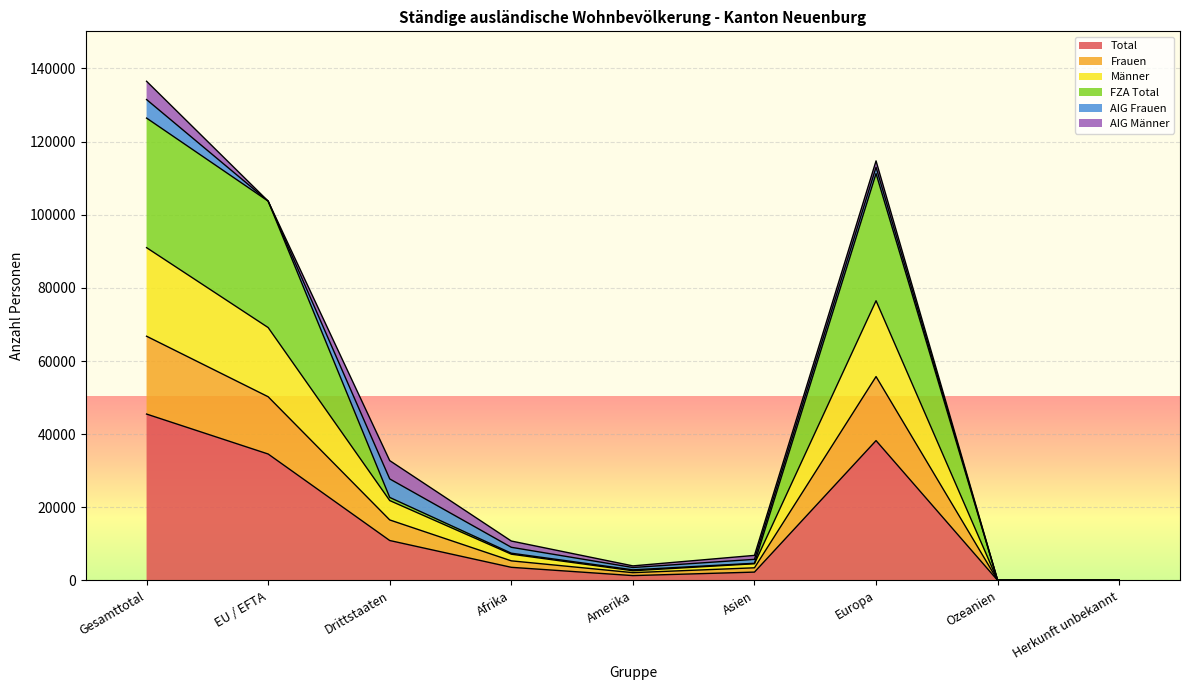

List the labels in order of Frauen value, largest first.

Gesamttotal, Europa, EU / EFTA, Drittstaaten, Afrika, Asien, Amerika, Herkunft unbekannt, Ozeanien